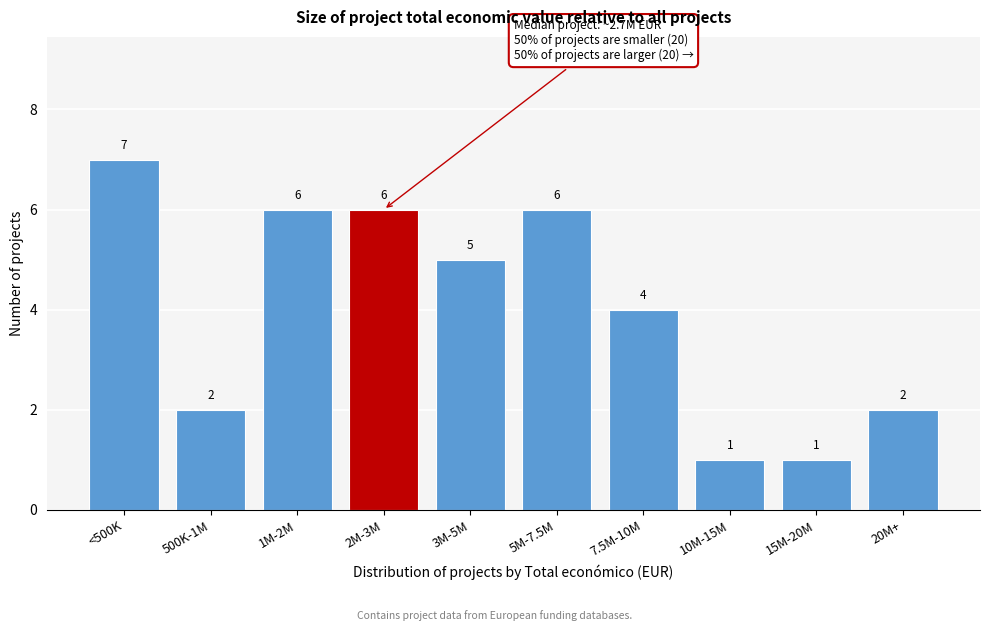

Reading left to right, extract all data points from this chart.

7	2	6	6	5	6	4	1	1	2